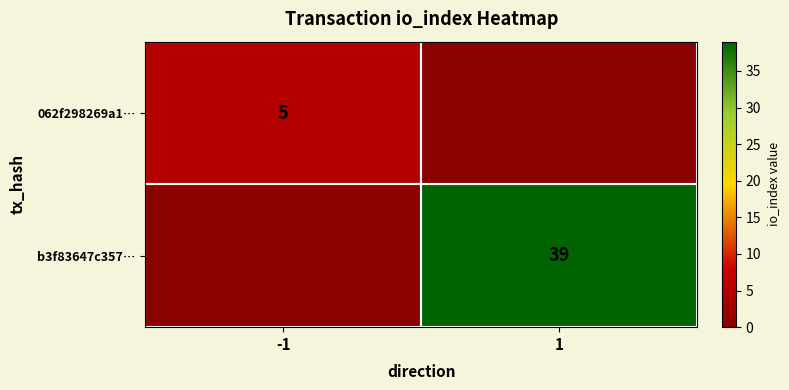

The value of b3f83647c357… at 1 is 39. True or false?

True